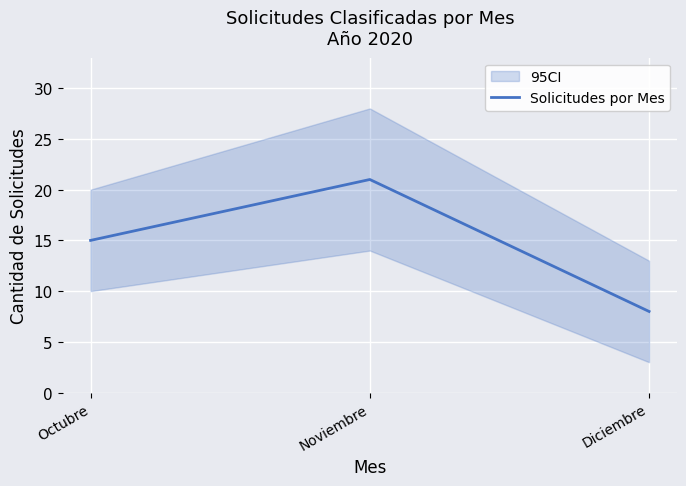

At which label does the data first exceed 15?

Noviembre